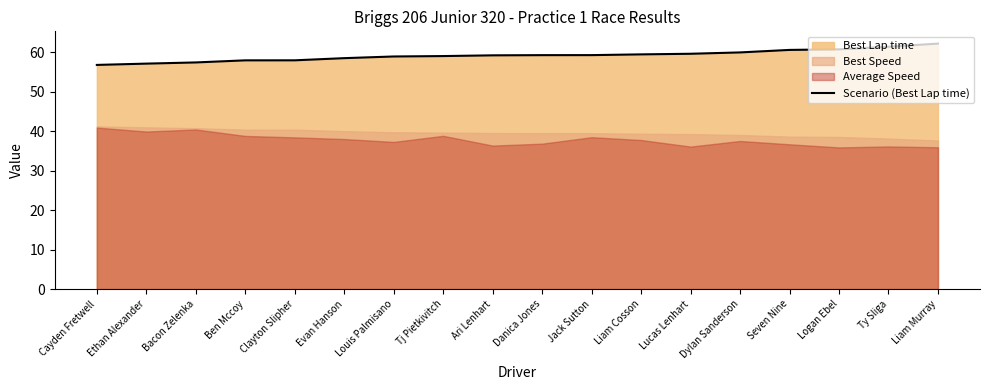

Between Ethan Alexander and Louis Palmisano, which is larger?

Louis Palmisano